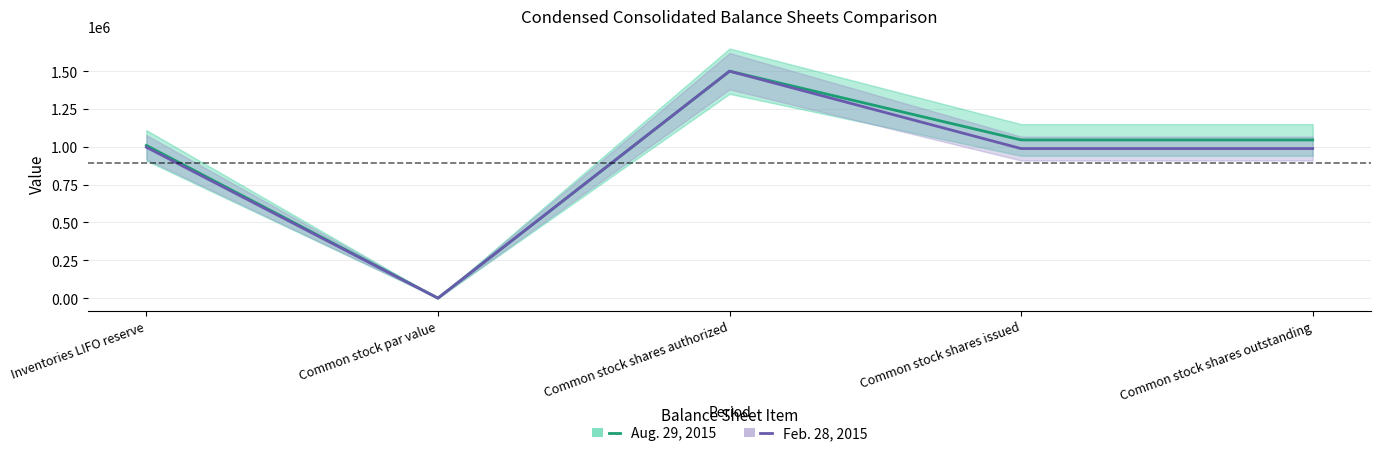

In Aug. 29, 2015, how many points are lower than both neighbors (excluding endpoints)?

1